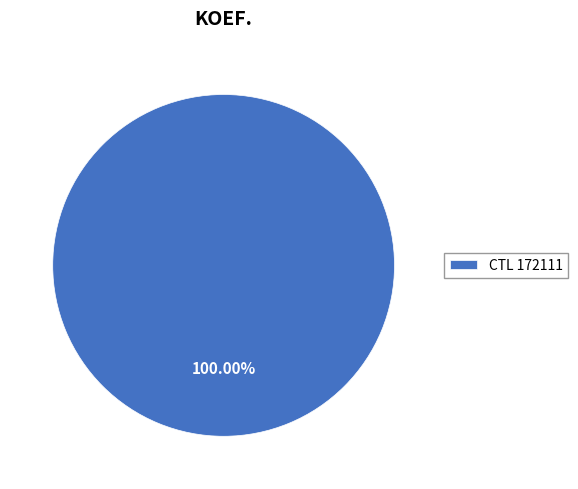

Rank the categories by value from lowest to highest.

CTL 172111